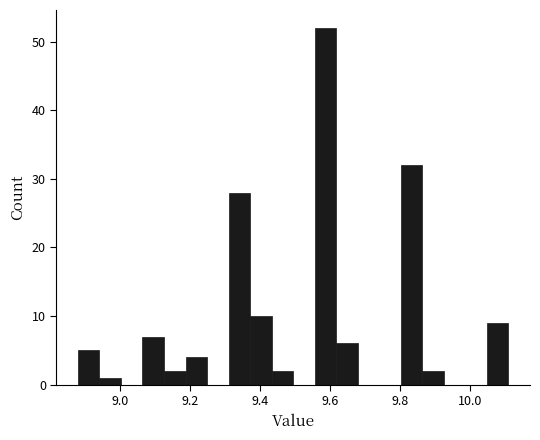

Read against the x-axis, roughly where is the centre of the tallest bar?

9.58